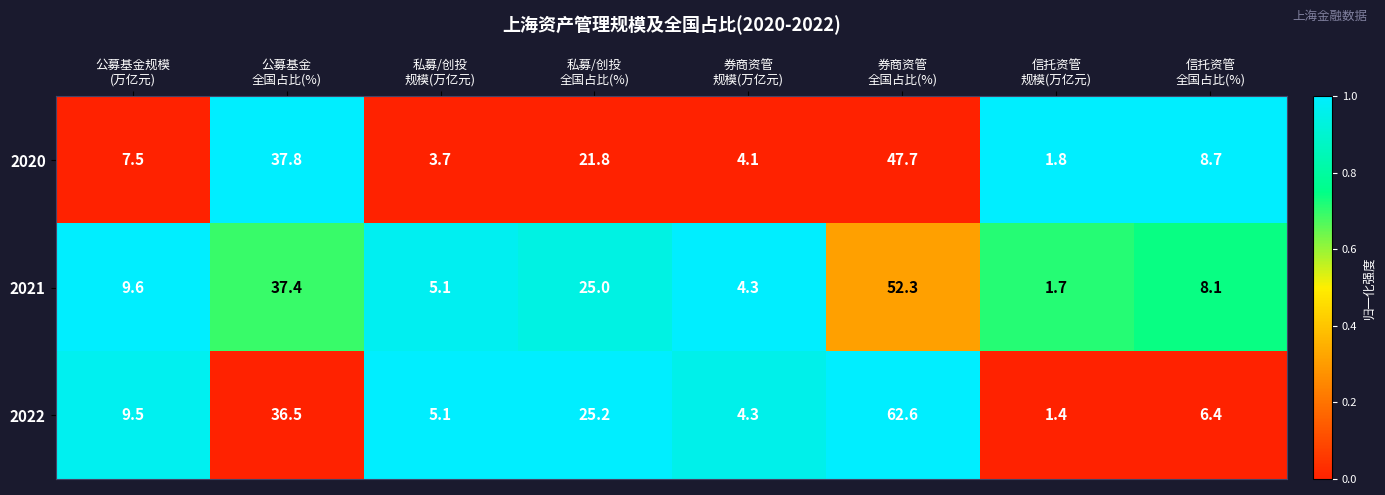

At which category is the sum across all series the highest?

券商资管
全国占比(%)